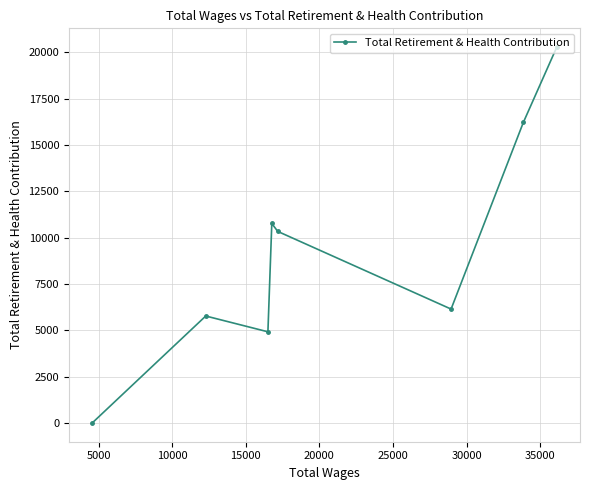

Is this an area chart (filled region under the line)?

No